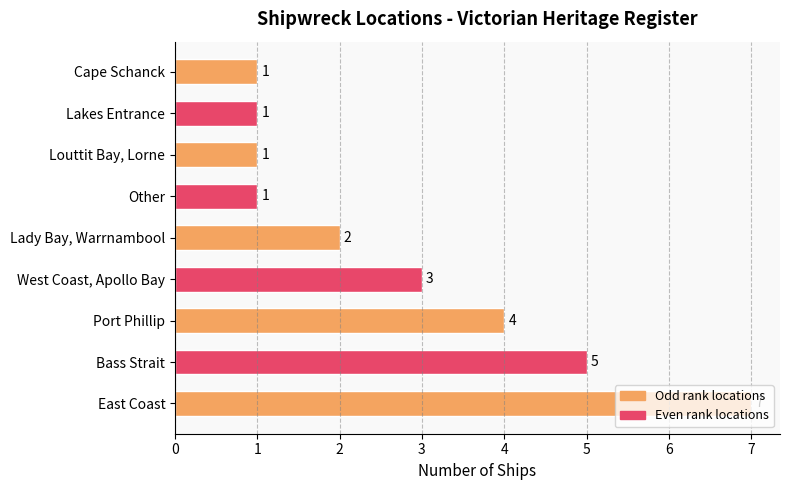

What is the minimum value shown in the chart?

1